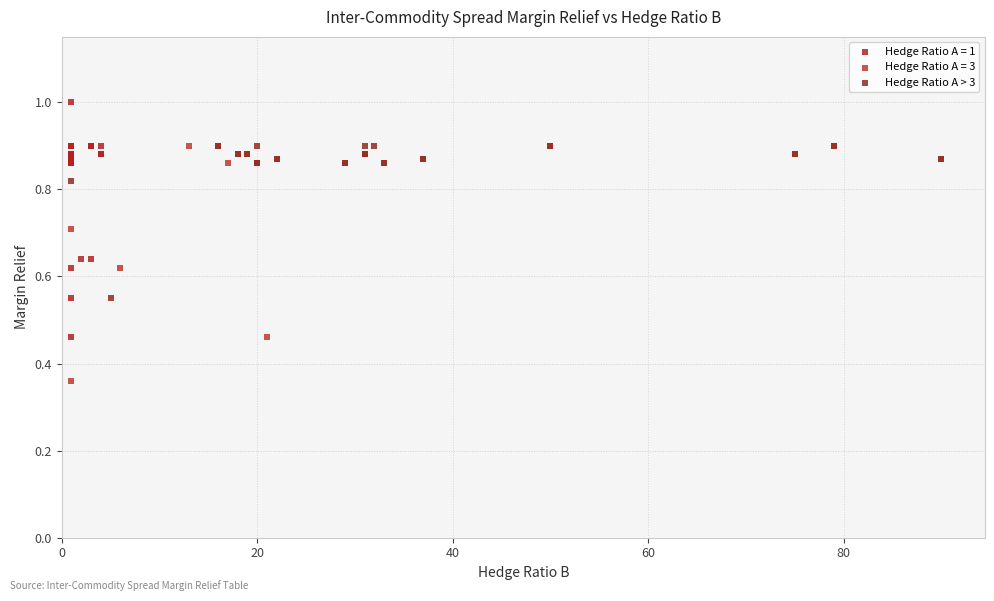

Which series contains the lowest Y value?

Hedge Ratio A = 3